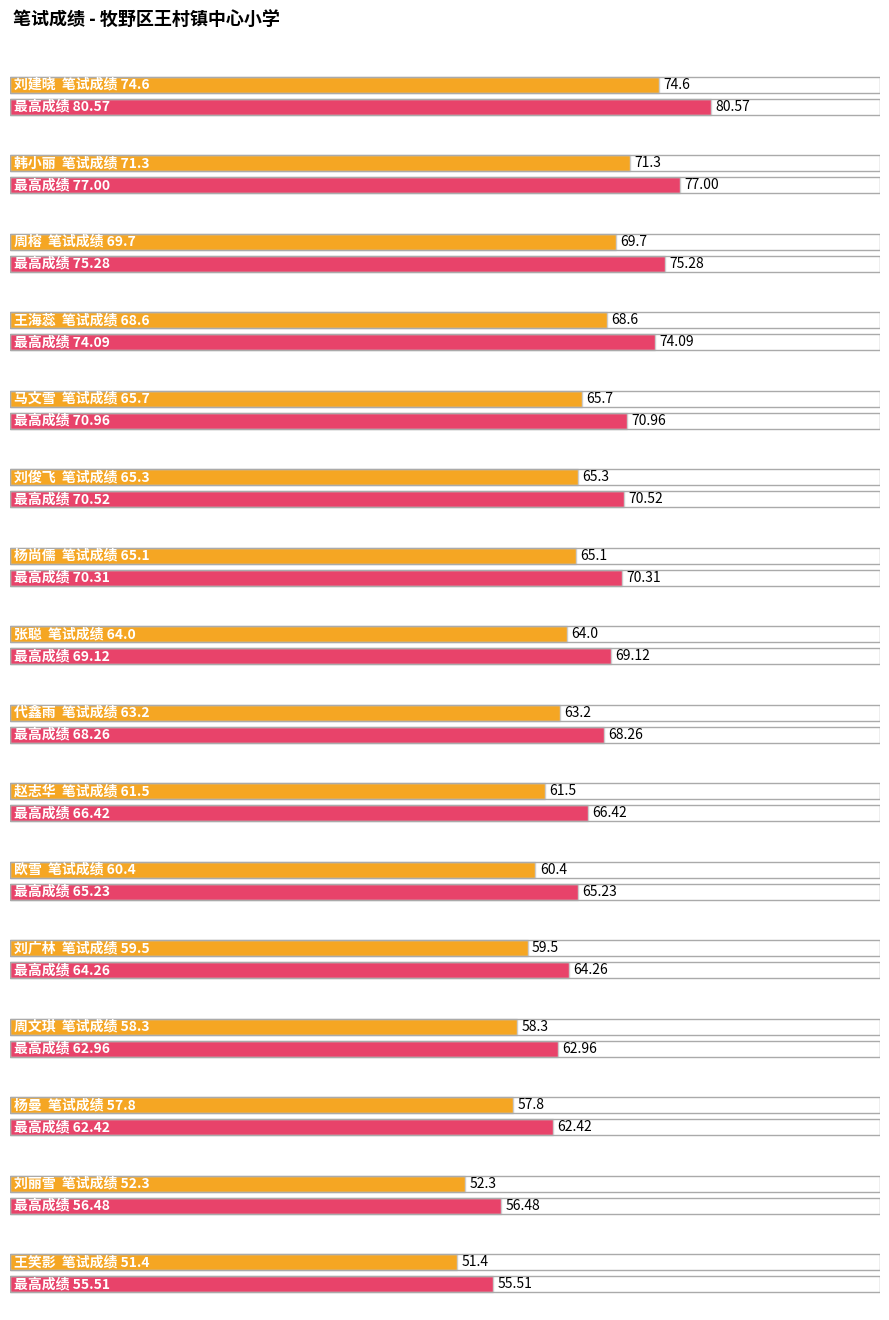

How many lines are shown in the chart?

1